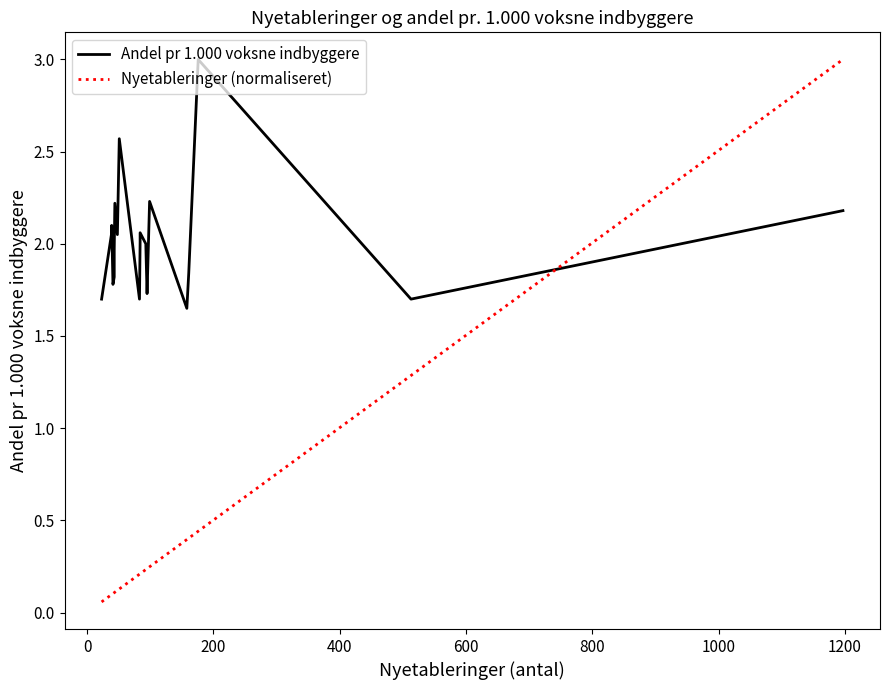

Reading left to right, extract all data points from this chart.

Andel pr 1.000 voksne indbyggere: 1.7	2.1	2.1	1.8	1.8	2.0	2.2	2.0	2.6	1.7	2.0	2.1	2.0	1.7	2.2	1.6	1.8	3.0	1.7	2.2
Nyetableringer (normaliseret): 0.1	0.1	0.1	0.1	0.1	0.1	0.1	0.1	0.1	0.2	0.2	0.2	0.2	0.2	0.2	0.4	0.4	0.4	1.3	3.0